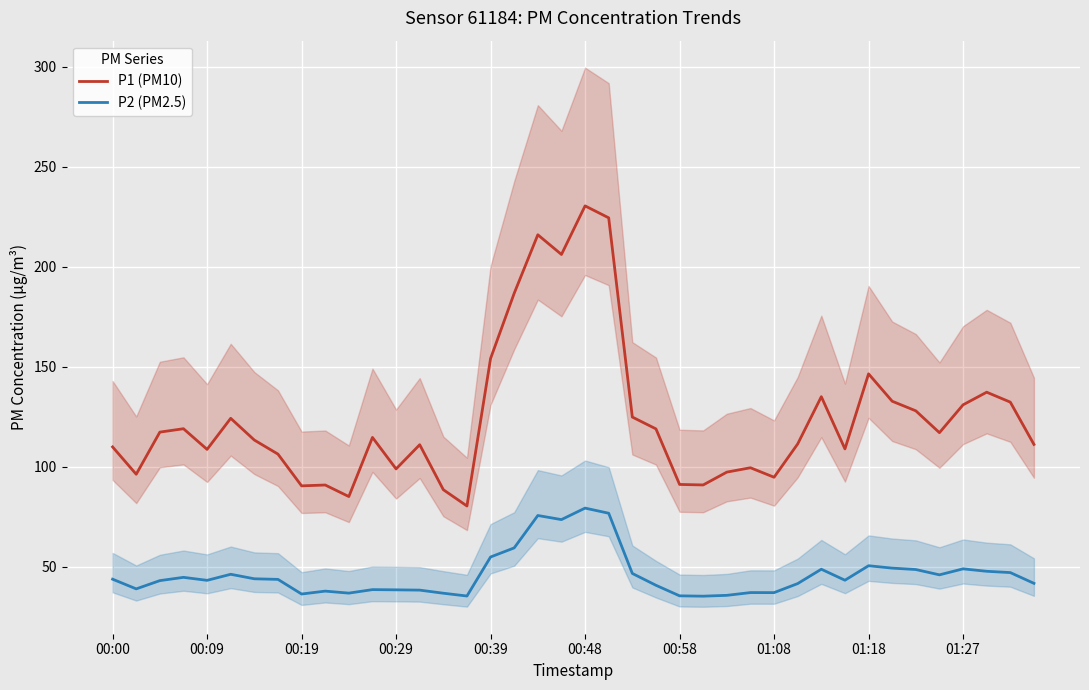

Is the value of P2 (PM2.5) at 00:29 greater than the value of P1 (PM10) at 00:48?

No